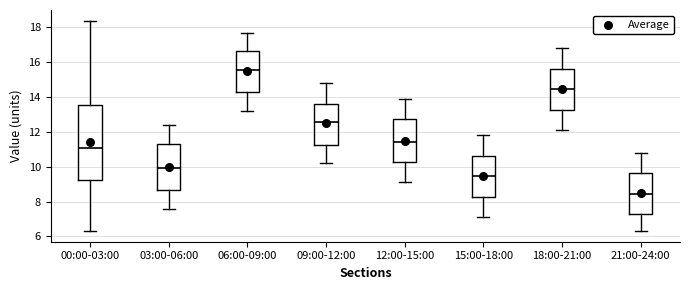

Which box has the lowest median line?

21:00-24:00